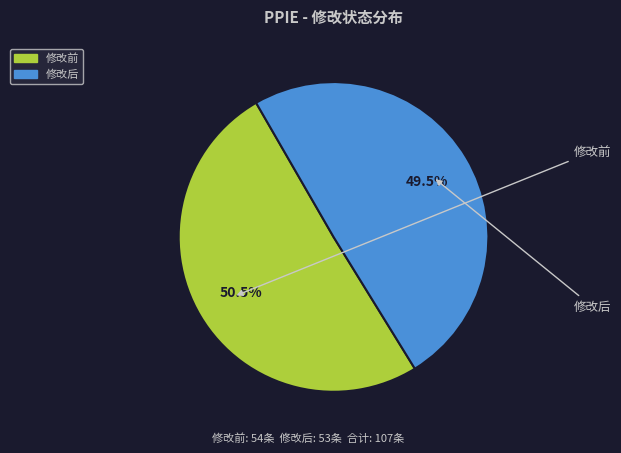

Which slice is the smallest?

修改后